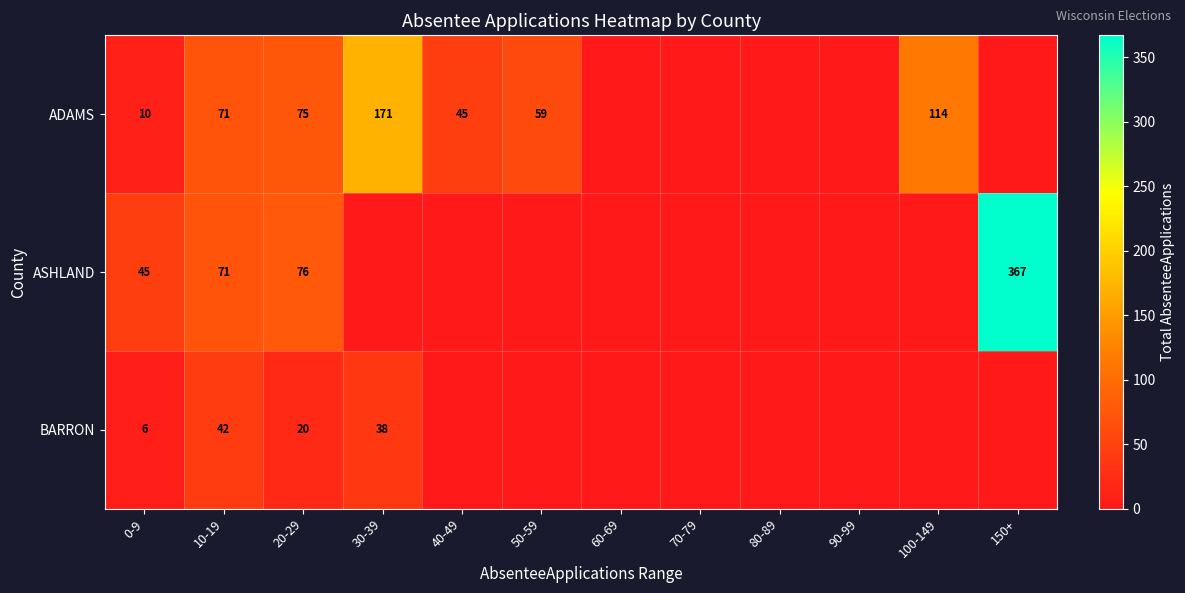

Rank the series at 20-29 from highest to lowest value.

ASHLAND, ADAMS, BARRON